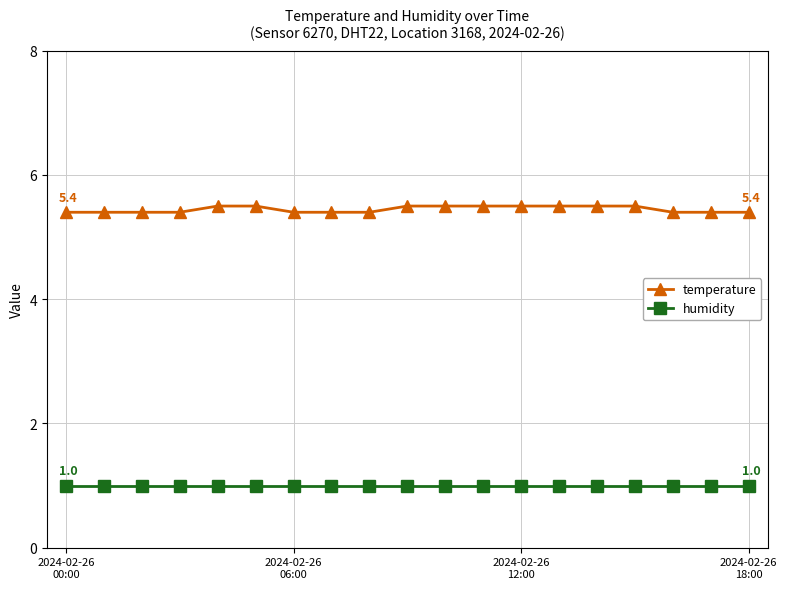

True or false: temperature and humidity cross at least once.

False